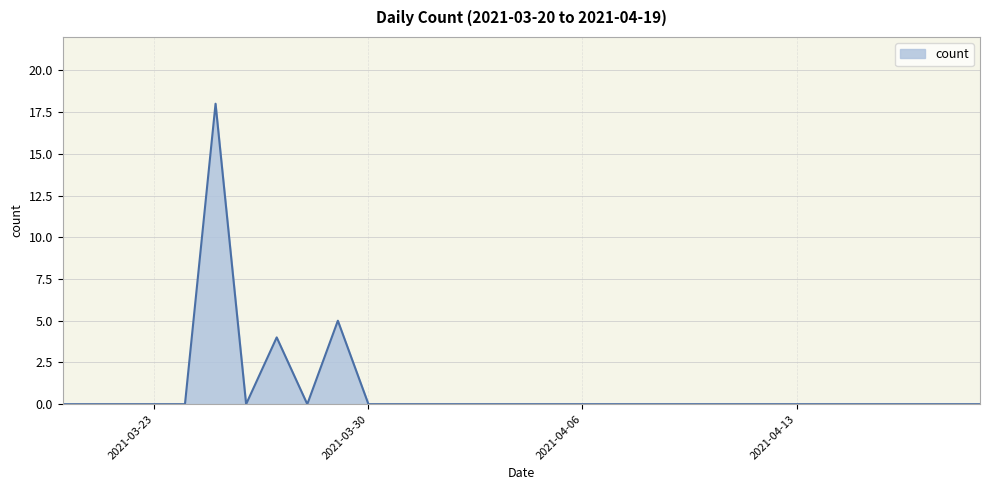

What is the maximum value shown in the chart?

18